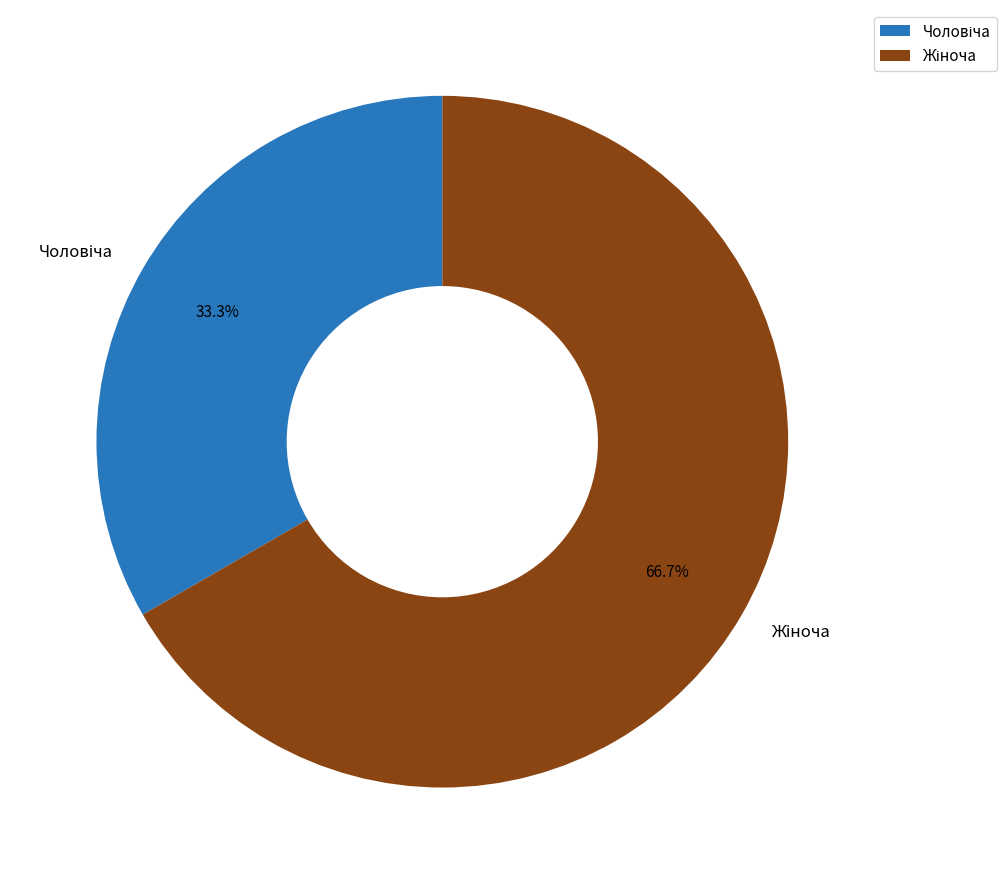

To the nearest percent, what is the difference between the largest and smallest slice percentages?

33%